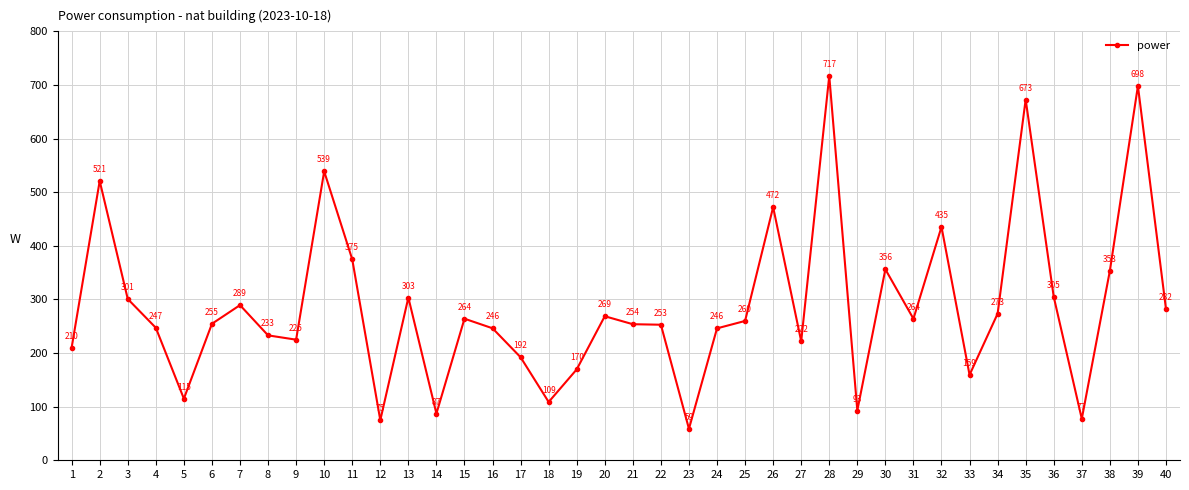

The chart shows a value of 31.3 at 14. True or false?

False